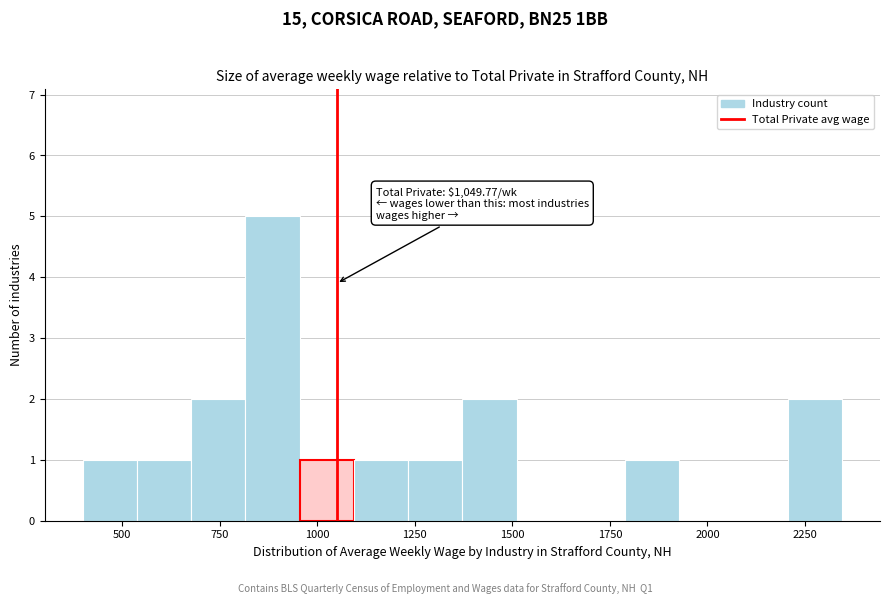

Read against the x-axis, roughly where is the centre of the tallest bar?

900